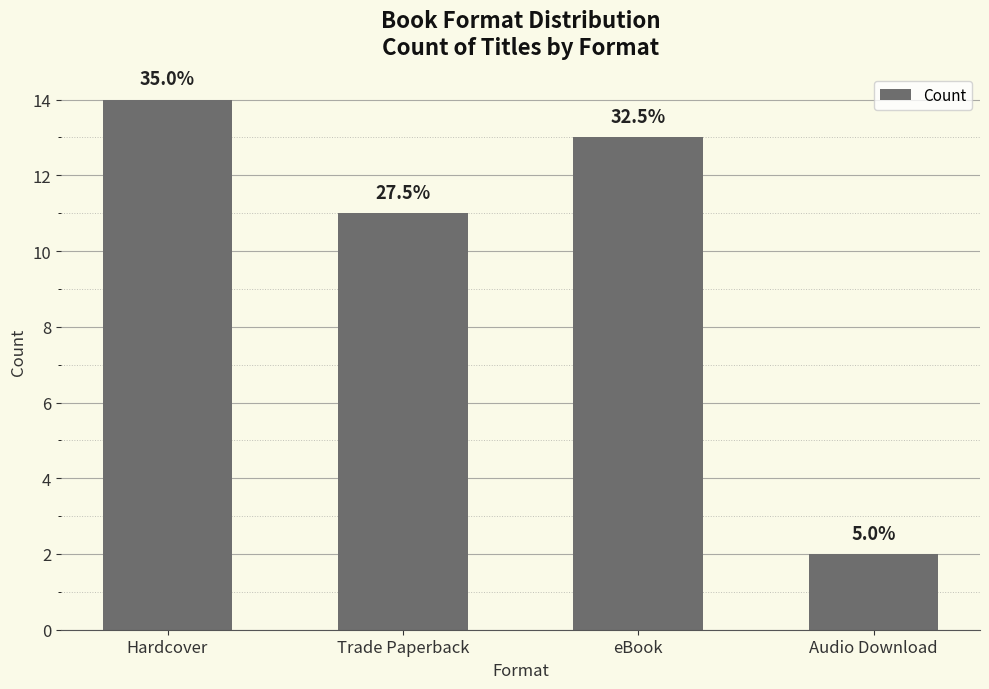

Are the bars grouped side by side (vs. stacked)?

No